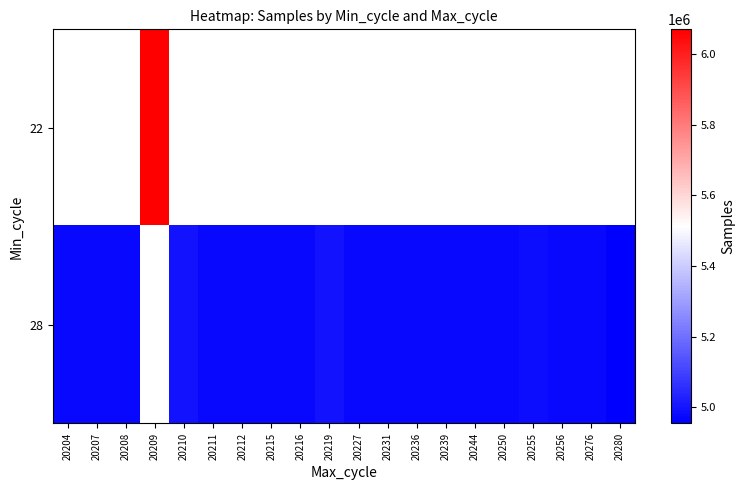

Between 20216 and 20208, which is larger?

20208